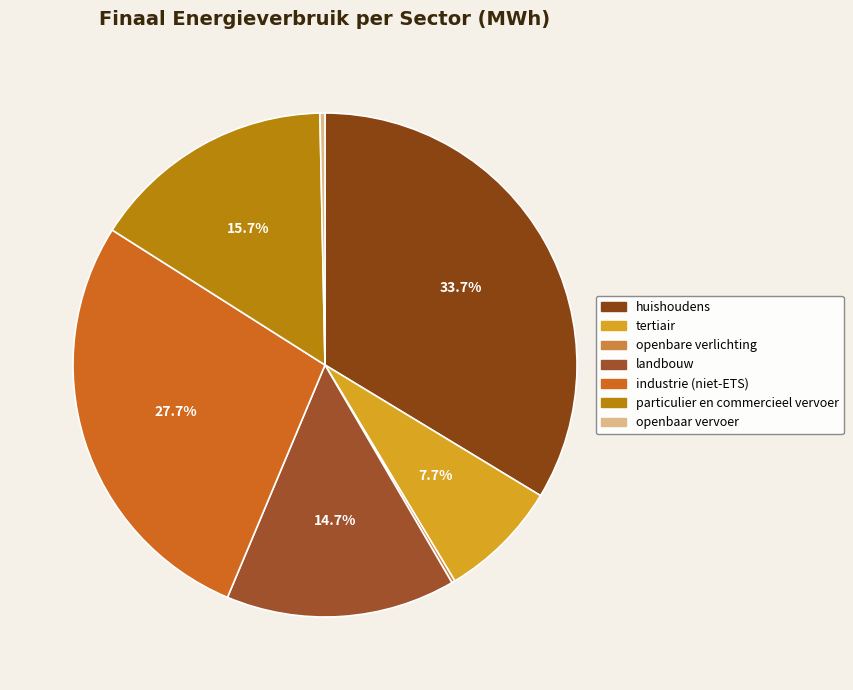

What is the change in value from huishoudens to industrie (niet-ETS)?

-21352.1